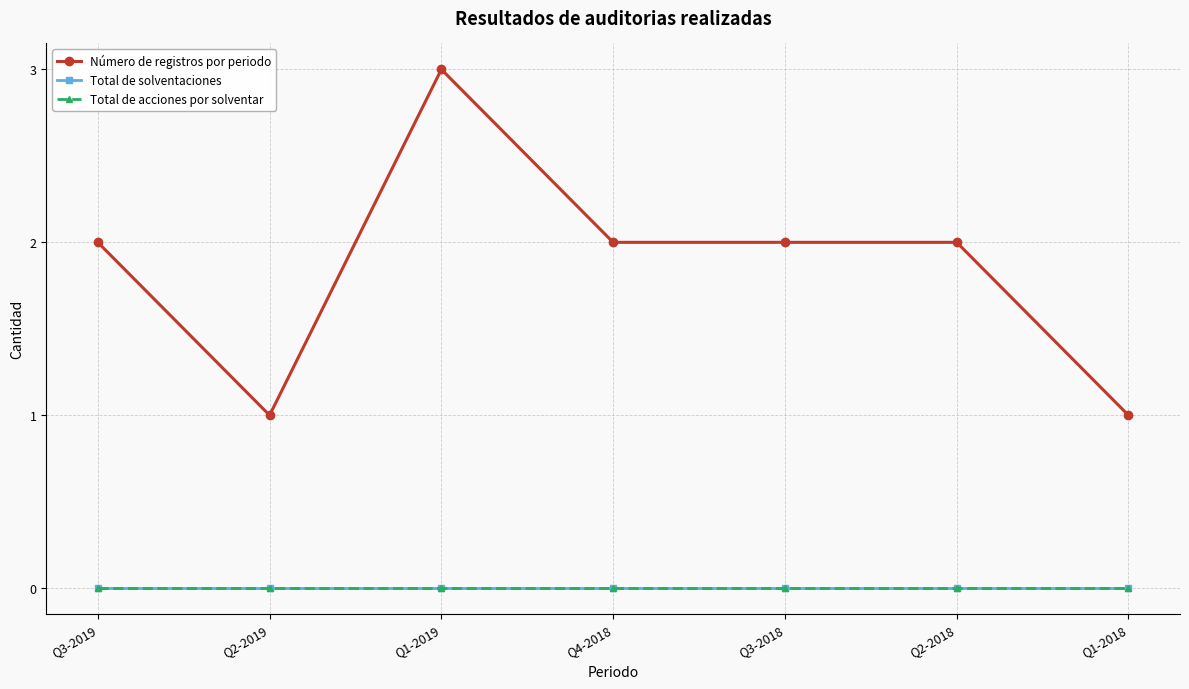

Is this an area chart (filled region under the line)?

No